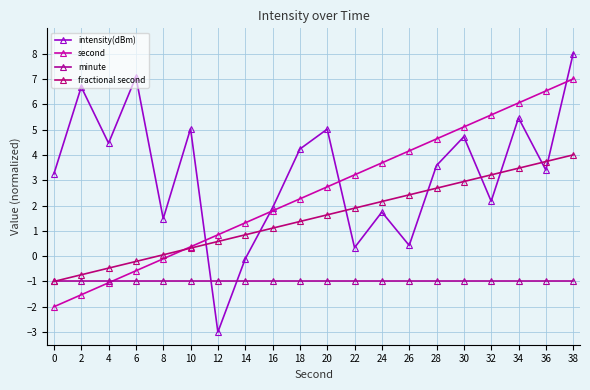

At which label does fractional second first exceed 1?

16